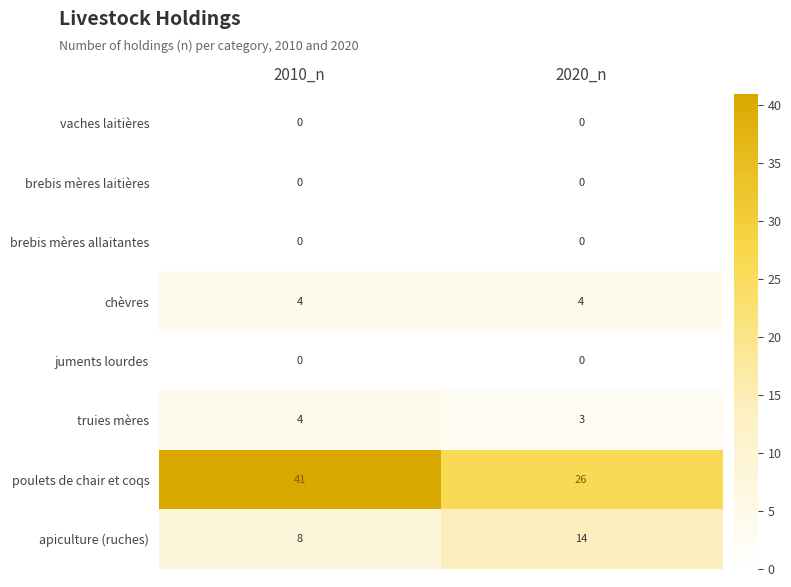

What is the sum of all poulets de chair et coqs values?

67